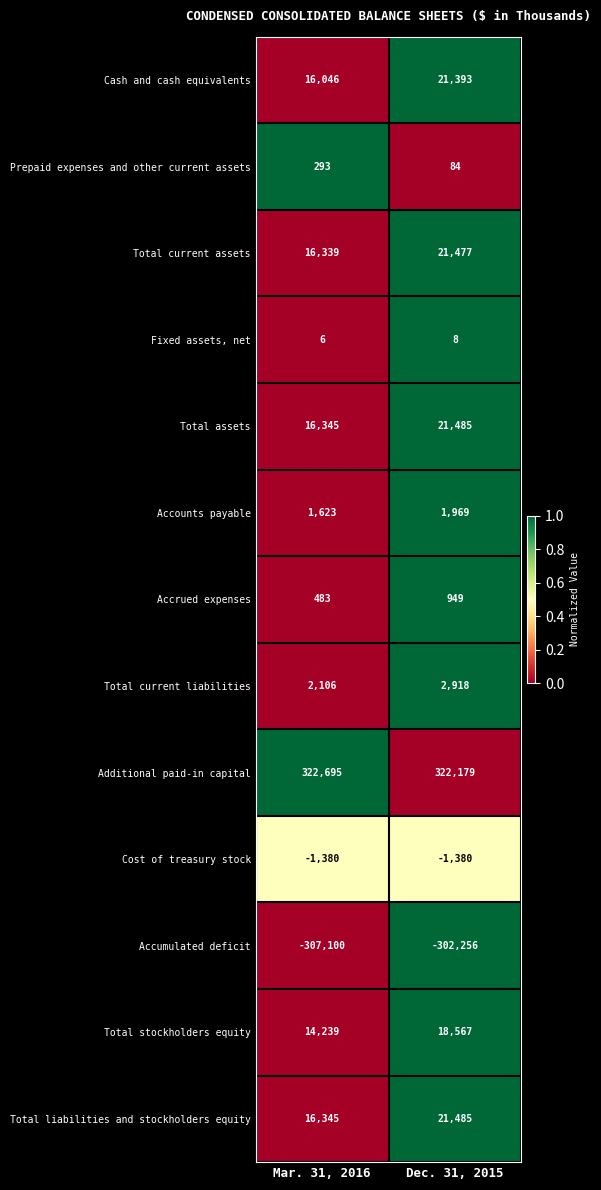

What is the total value across all series at Dec. 31, 2015?

128878